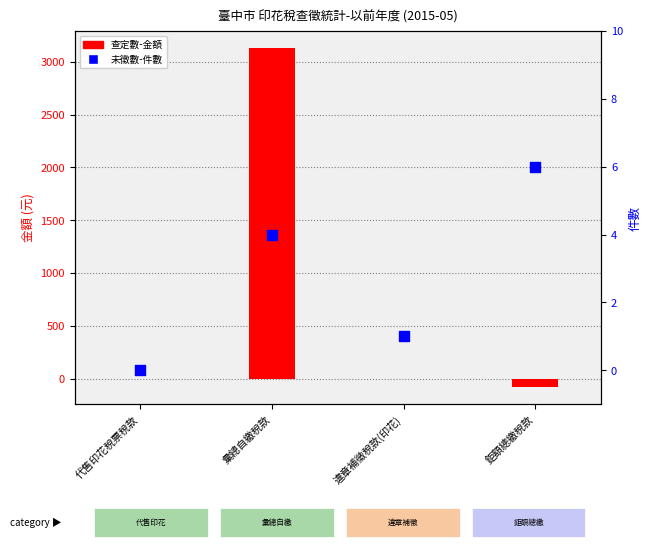

Which series has the largest Y range (max minus min)?

查定數-金額